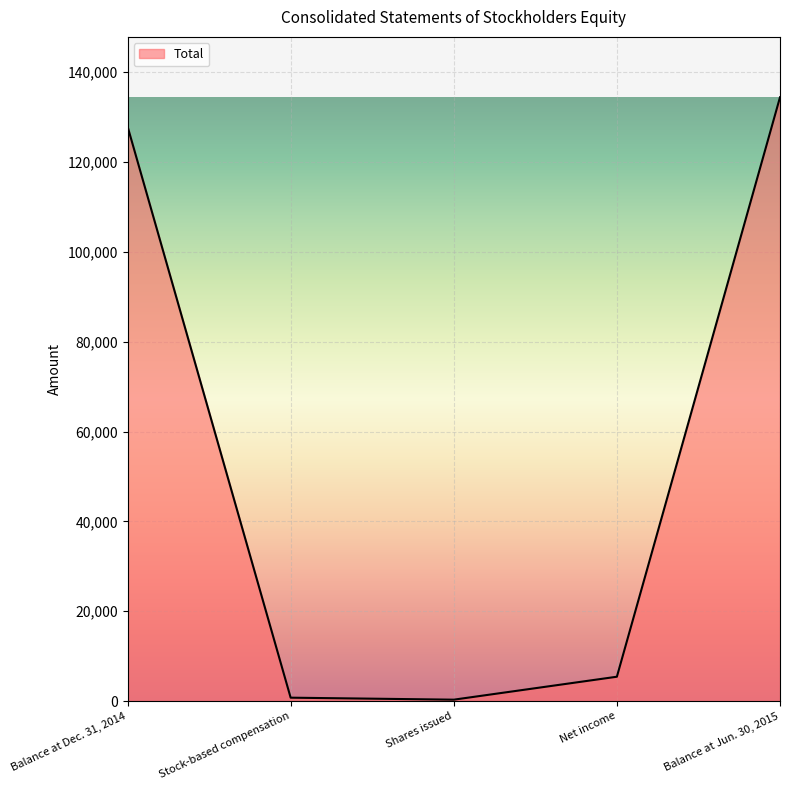

What is the change in value from Balance at Dec. 31, 2014 to Balance at Jun. 30, 2015?

+6470